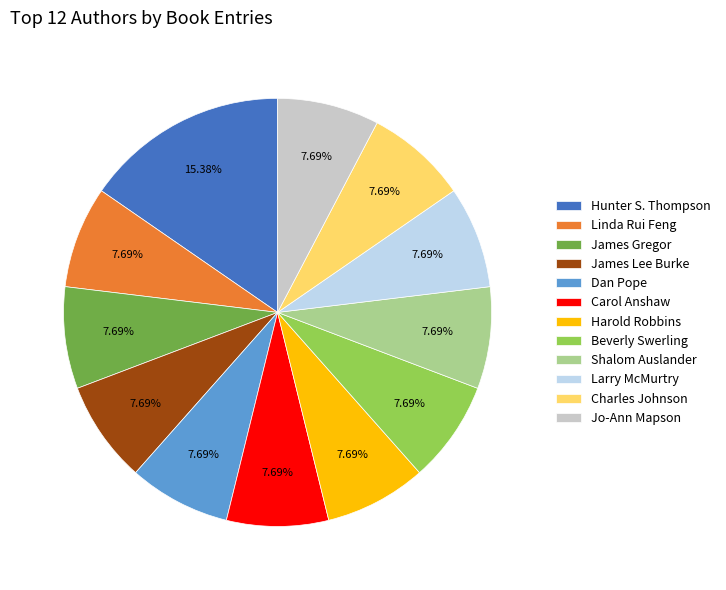

Is there any slice that represents more than half of the pie?

No